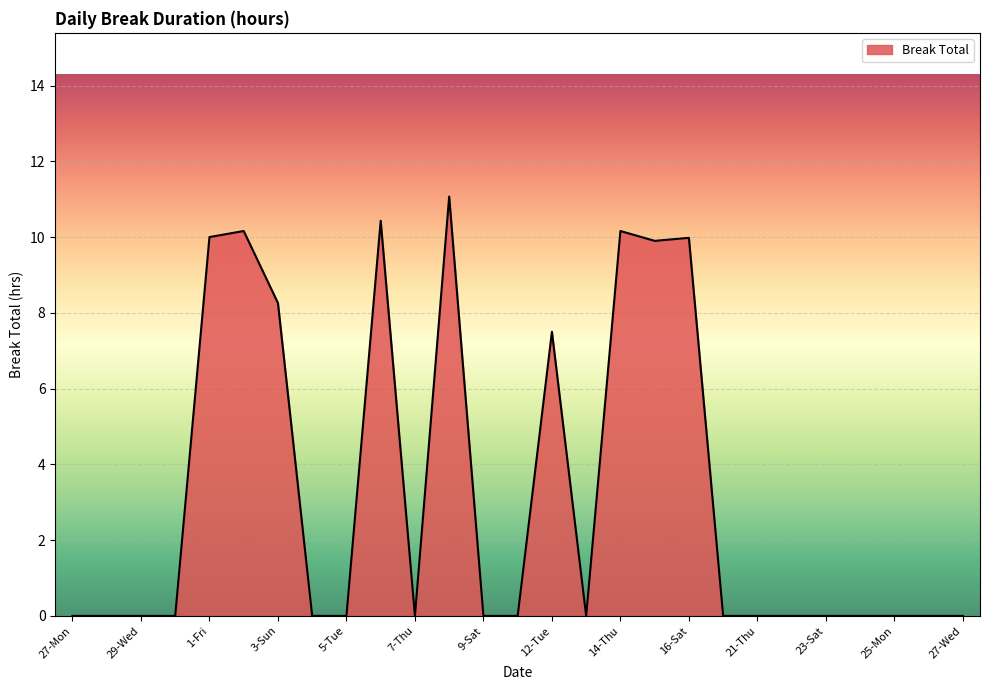

What is the greatest value displayed?

11.1